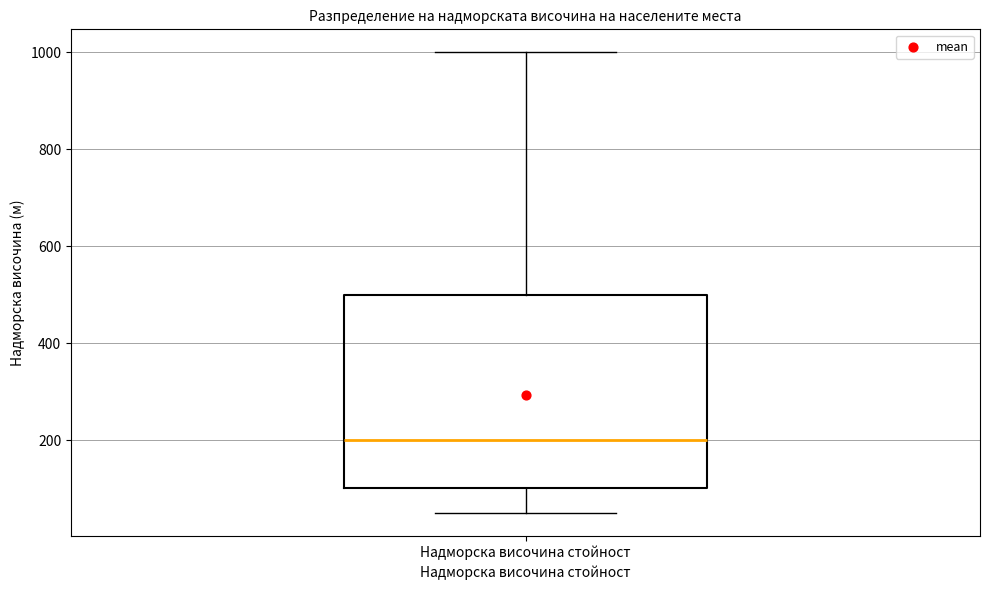

Read this box plot against the y-axis: the position of the median line, the range covered by the box, and the ends of both whiskers. The values are not printed on the chart, so give them approximately, as read against the axis.

median 200, box 100 to 500, whiskers 60 to 1000